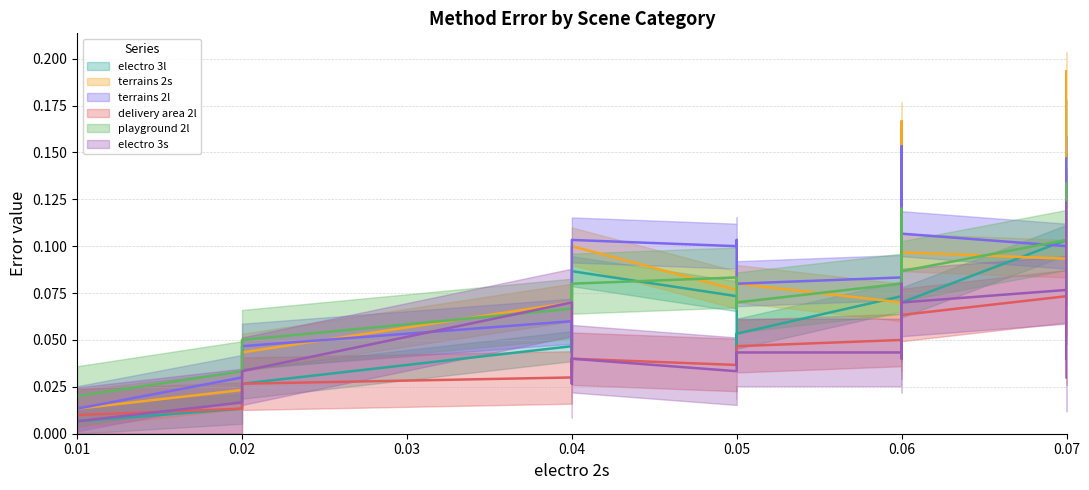

Reading right to left, extract all data points from this chart.

electro 3l: 0.1	0.2	0.2	0.1	0.1	0.1	0.2	0.1	0.0	0.1	0.1	0.2	0.2	0.1	0.1	0.1	0.1	0.1	0.1	0.1	0.1	0.0	0.1	0.0	0.1	0.1	0.1	0.0	0.1	0.0	0.1	0.1	0.0	0.0	0.1	0.1	0.0	0.0	0.0
terrains 2s: 0.1	0.1	0.2	0.2	0.2	0.1	0.1	0.1	0.1	0.1	0.1	0.2	0.2	0.1	0.1	0.1	0.1	0.2	0.1	0.2	0.2	0.1	0.0	0.0	0.1	0.1	0.1	0.1	0.1	0.1	0.1	0.2	0.1	0.0	0.1	0.1	0.0	0.0	0.0
terrains 2l: 0.1	0.1	0.1	0.2	0.1	0.1	0.1	0.1	0.1	0.1	0.1	0.2	0.2	0.1	0.1	0.1	0.1	0.2	0.1	0.1	0.1	0.1	0.1	0.1	0.1	0.1	0.1	0.1	0.1	0.1	0.1	0.1	0.1	0.0	0.1	0.1	0.1	0.0	0.0
delivery area 2l: 0.1	0.1	0.1	0.0	0.1	0.1	0.1	0.0	0.0	0.1	0.0	0.1	0.0	0.1	0.1	0.1	0.1	0.1	0.1	0.1	0.1	0.1	0.0	0.1	0.0	0.1	0.1	0.0	0.0	0.0	0.0	0.1	0.0	0.0	0.0	0.1	0.0	0.0	0.0
playground 2l: 0.1	0.2	0.1	0.1	0.1	0.1	0.1	0.1	0.1	0.1	0.1	0.1	0.1	0.1	0.1	0.1	0.1	0.2	0.1	0.1	0.1	0.1	0.1	0.1	0.1	0.1	0.1	0.1	0.1	0.1	0.1	0.1	0.1	0.1	0.1	0.1	0.0	0.0	0.0
electro 3s: 0.1	0.0	0.0	0.1	0.1	0.1	0.1	0.0	0.0	0.1	0.0	0.0	0.1	0.1	0.1	0.0	0.0	0.1	0.1	0.1	0.1	0.0	0.0	0.1	0.1	0.0	0.0	0.1	0.0	0.1	0.0	0.0	0.0	0.0	0.1	0.1	0.0	0.0	0.0